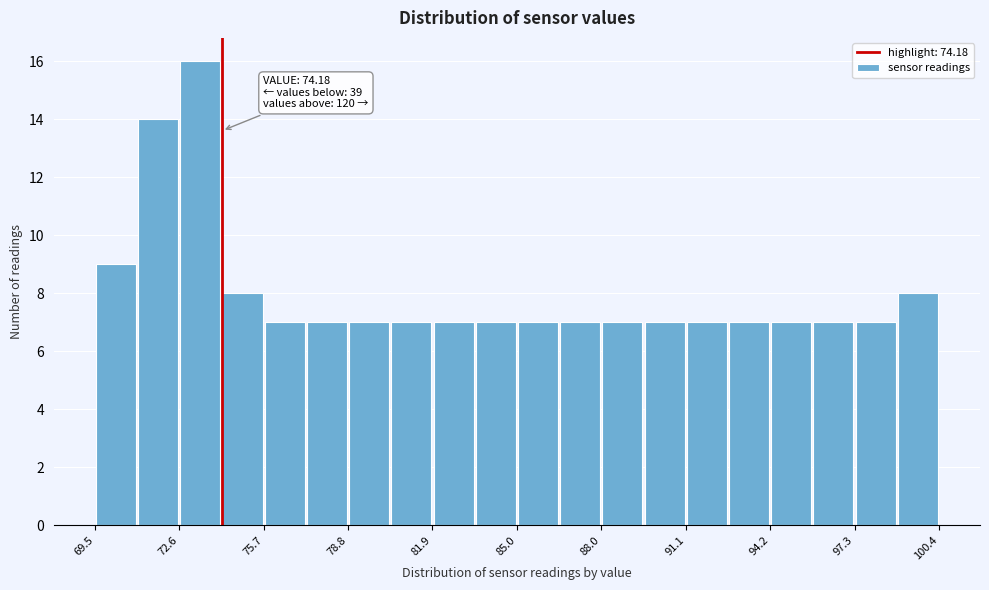

Read against the x-axis, roughly where is the centre of the tallest bar?

73.5